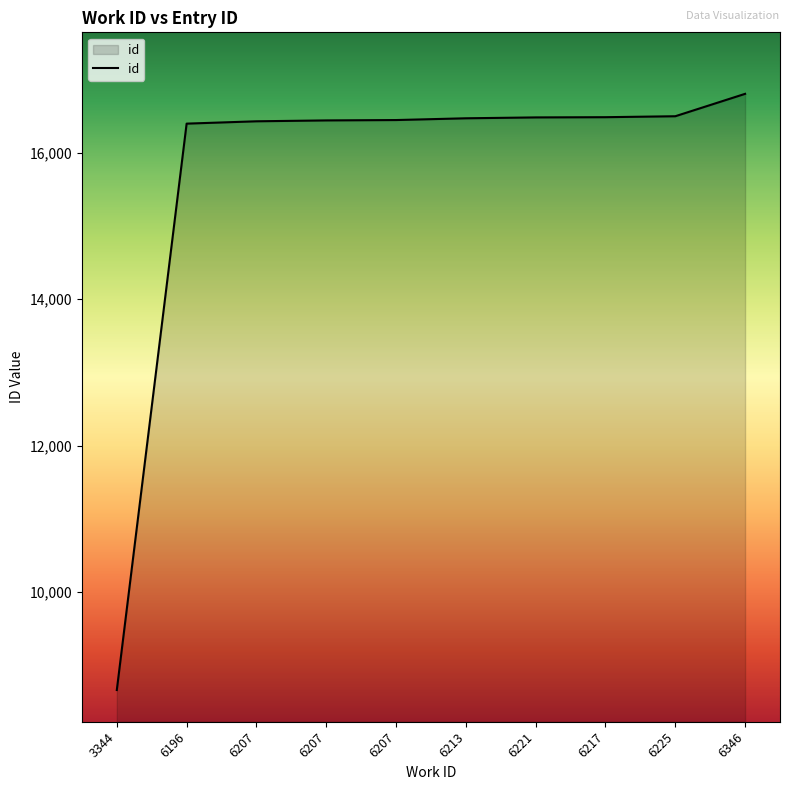

List the labels in order of value, smallest first.

3344, 6196, 6207, 6207, 6207, 6213, 6221, 6217, 6225, 6346